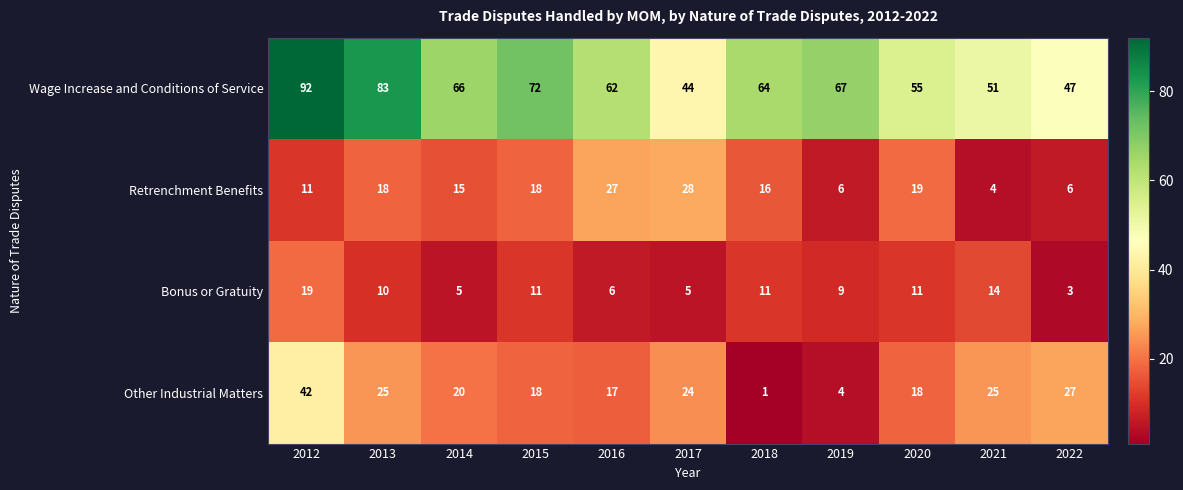

At which label does Retrenchment Benefits reach its minimum?

2021